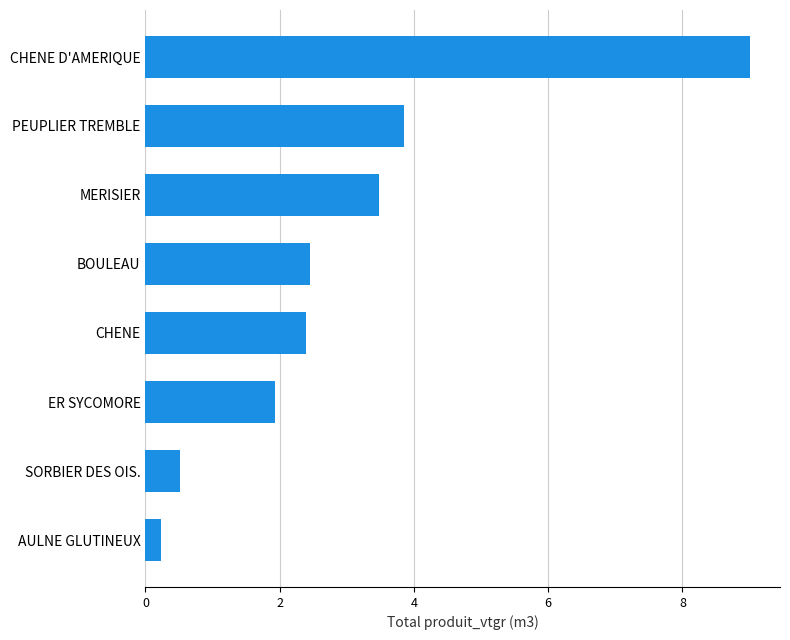

Where is the data nearest to the value 4?

PEUPLIER TREMBLE